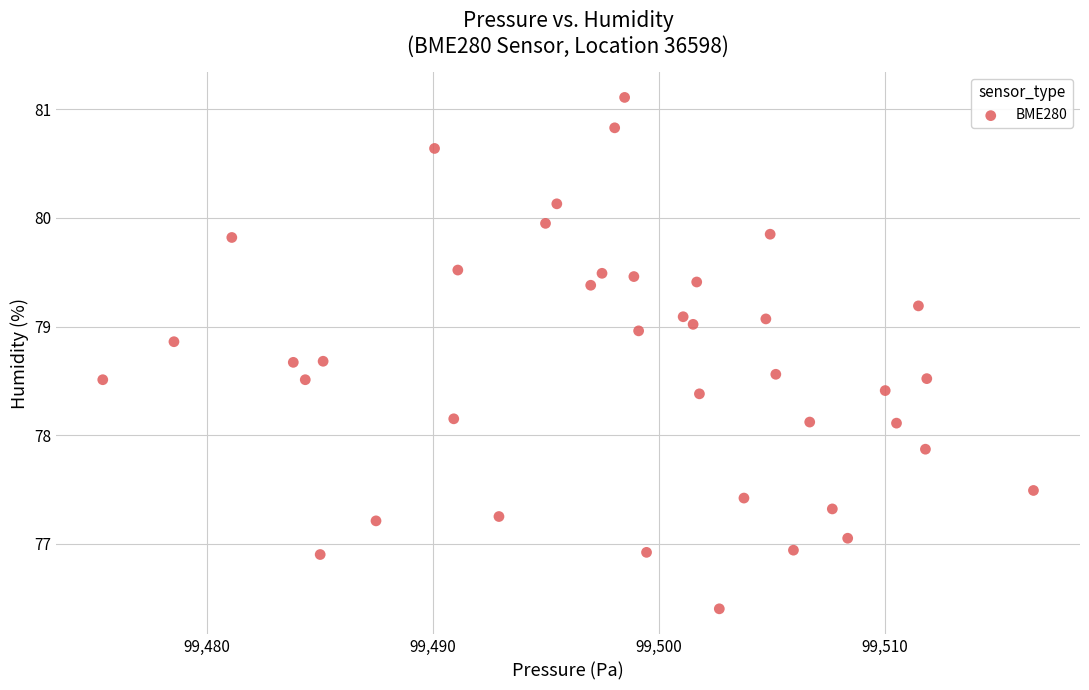

What is the range of Y values (max minus min)?

4.7